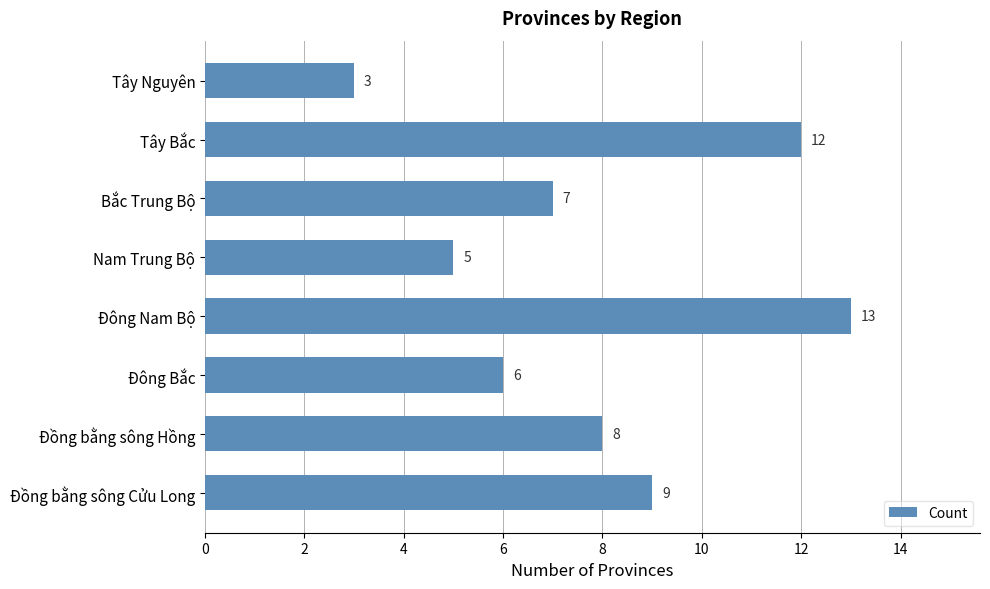

What is the difference between the maximum and second lowest values?

8